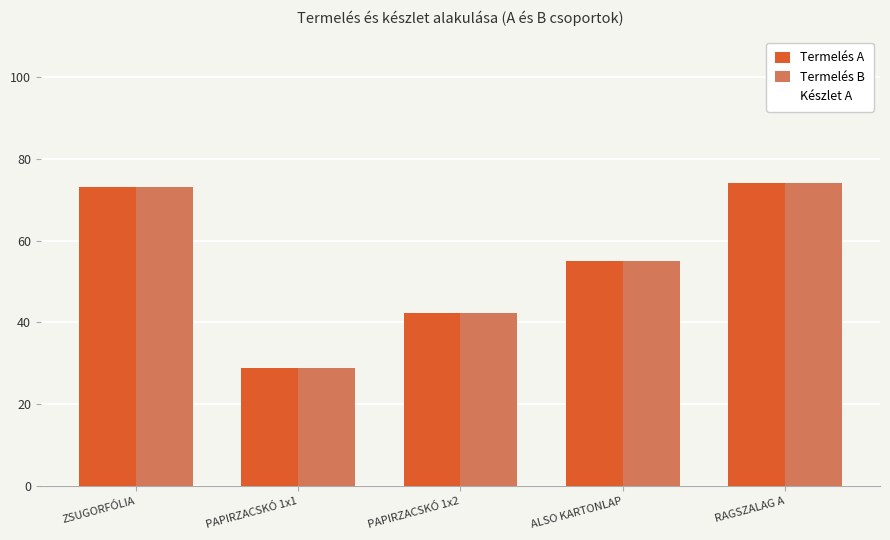

What is the sum of the Termelés B values at PAPIRZACSKÓ 1x2 and PAPIRZACSKÓ 1x1?

71.1